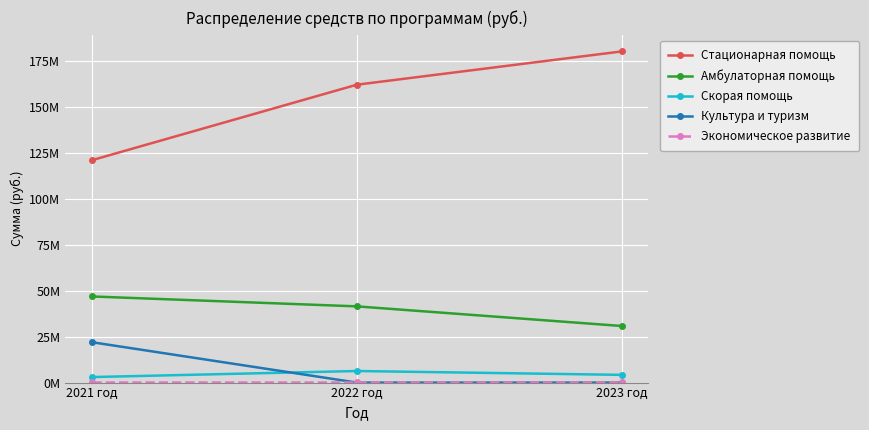

At which category does the chart reach its peak across all series?

2023 год